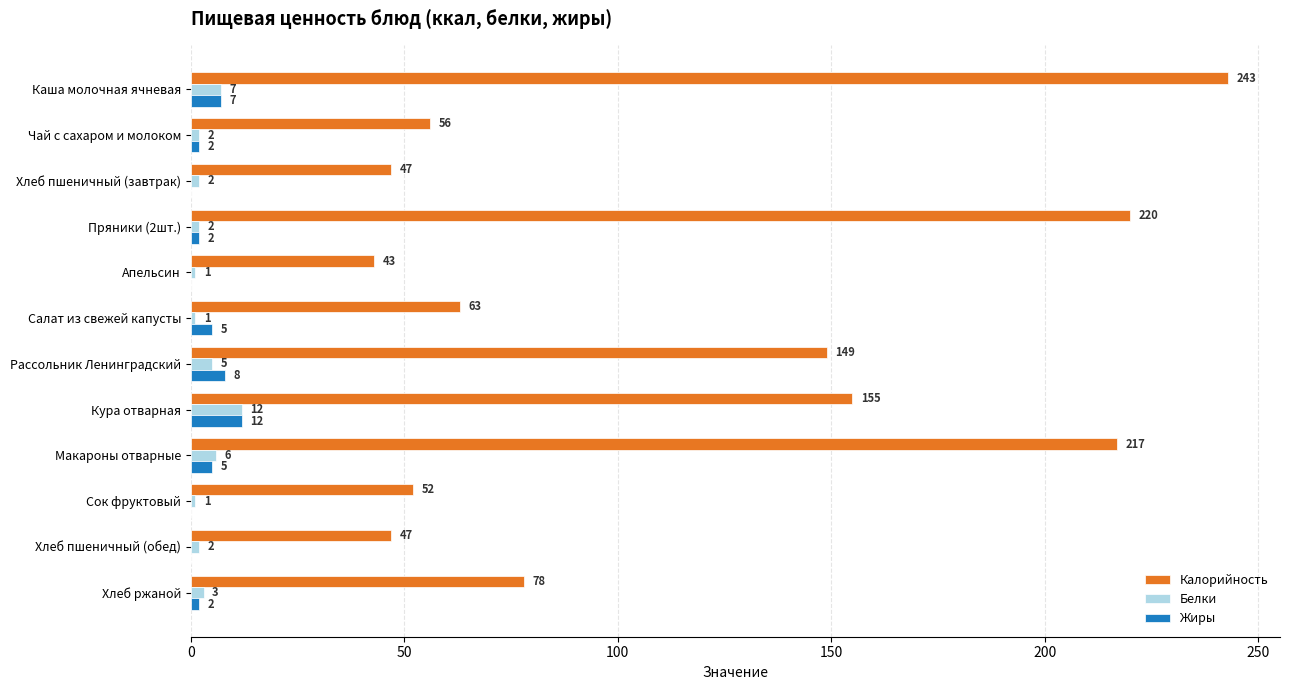

True or false: Жиры has a value of 8 at Сок фруктовый.

False